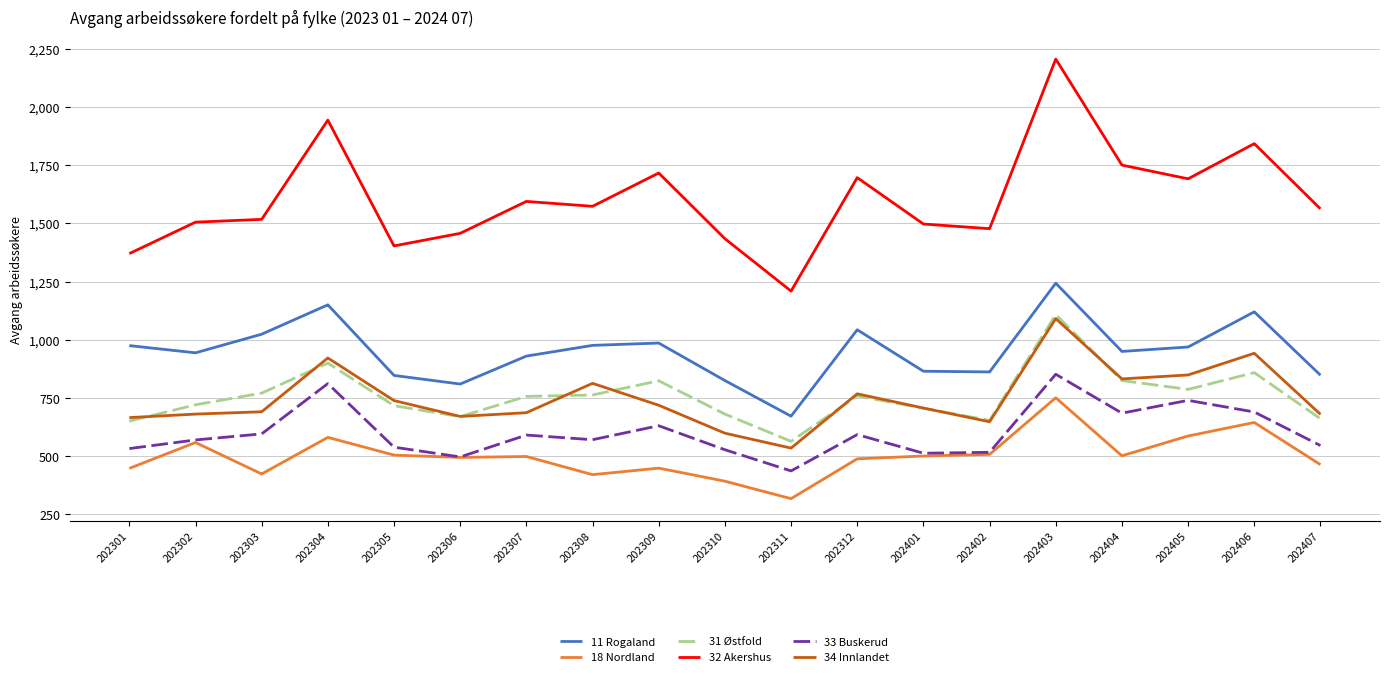

What are all the series names shown in the legend?

11 Rogaland, 18 Nordland, 31 Østfold, 32 Akershus, 33 Buskerud, 34 Innlandet